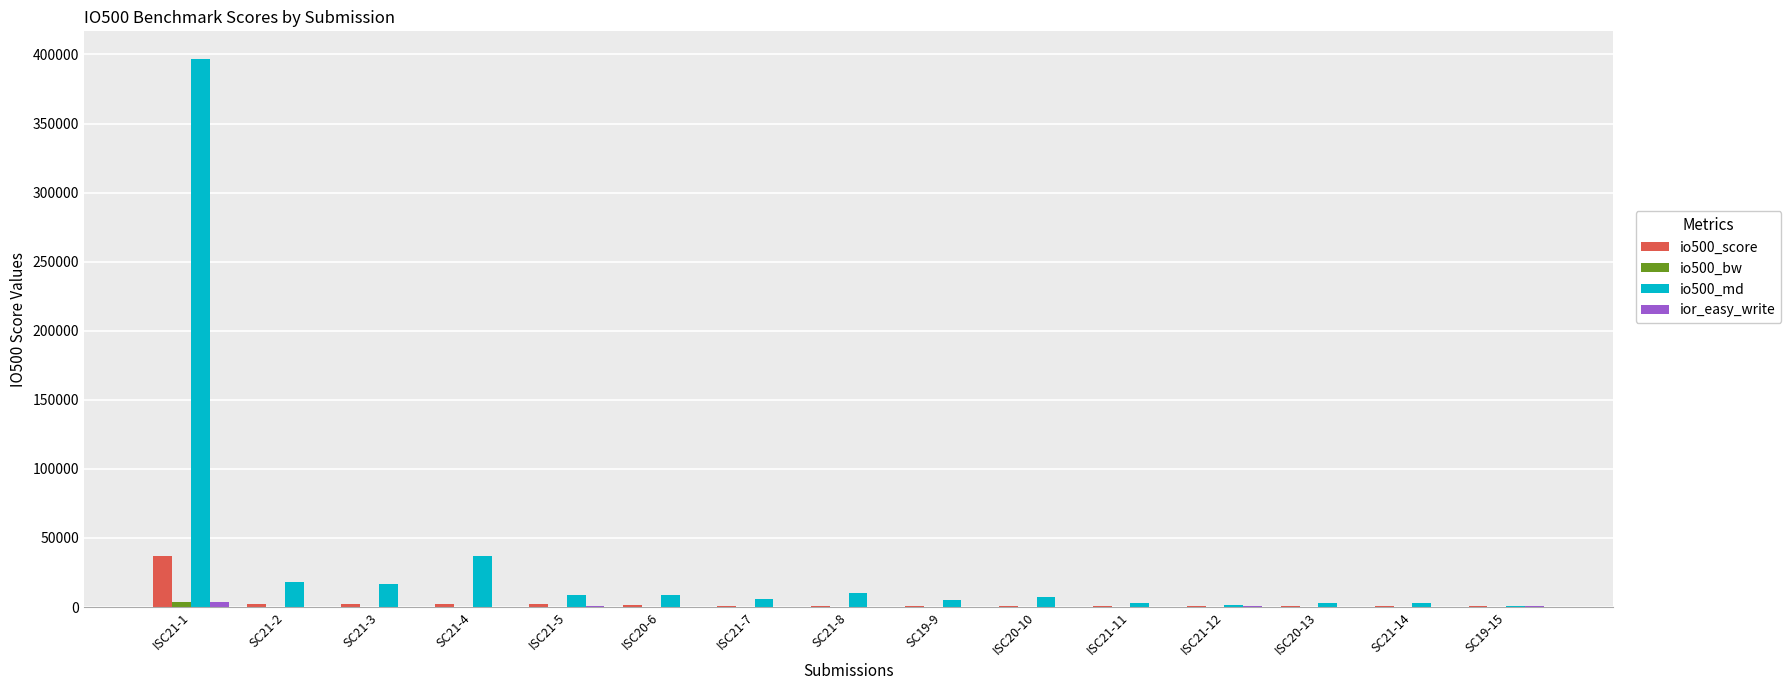

Which series has the largest total across all categories?

io500_md